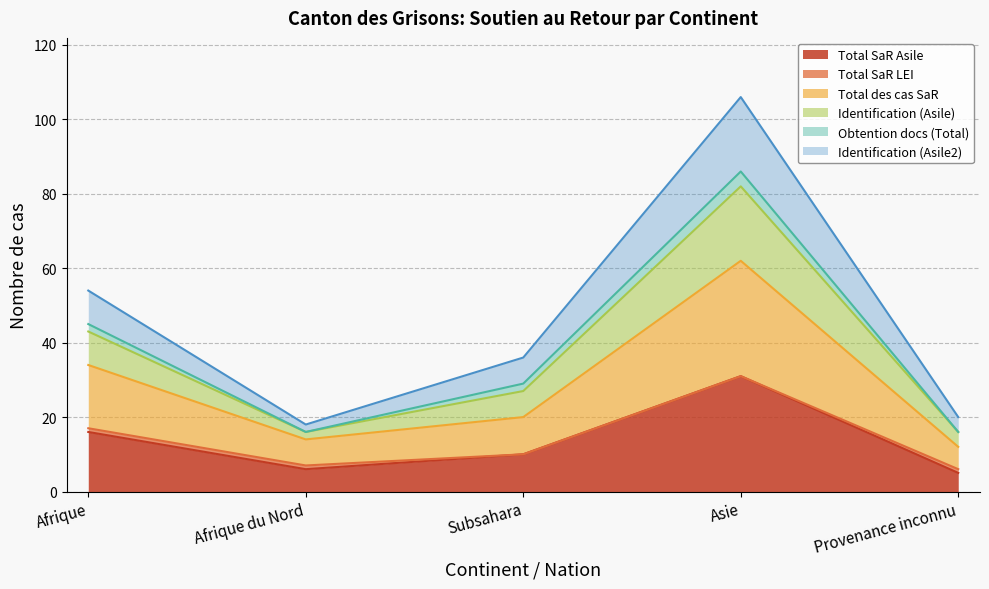

True or false: Identification (Asile) and Total des cas SaR intersect in this chart.

False